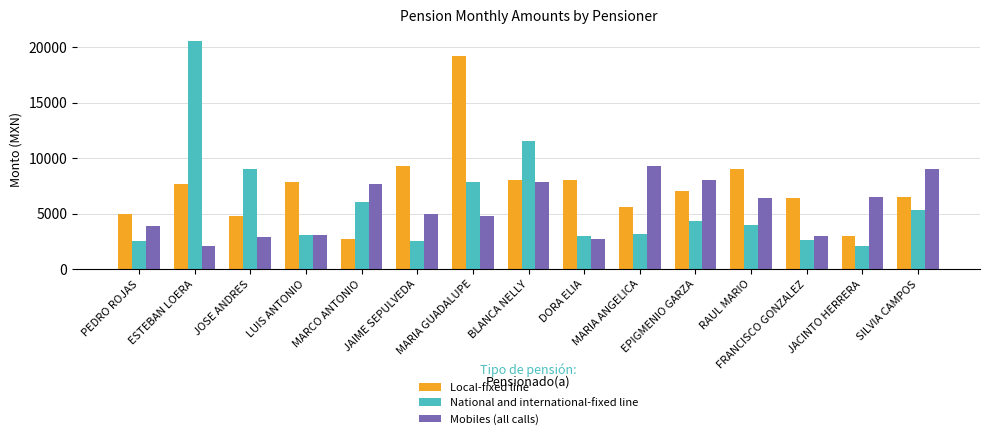

Between MARCO ANTONIO and JACINTO HERRERA, which series saw the biggest shift?

National and international-fixed line